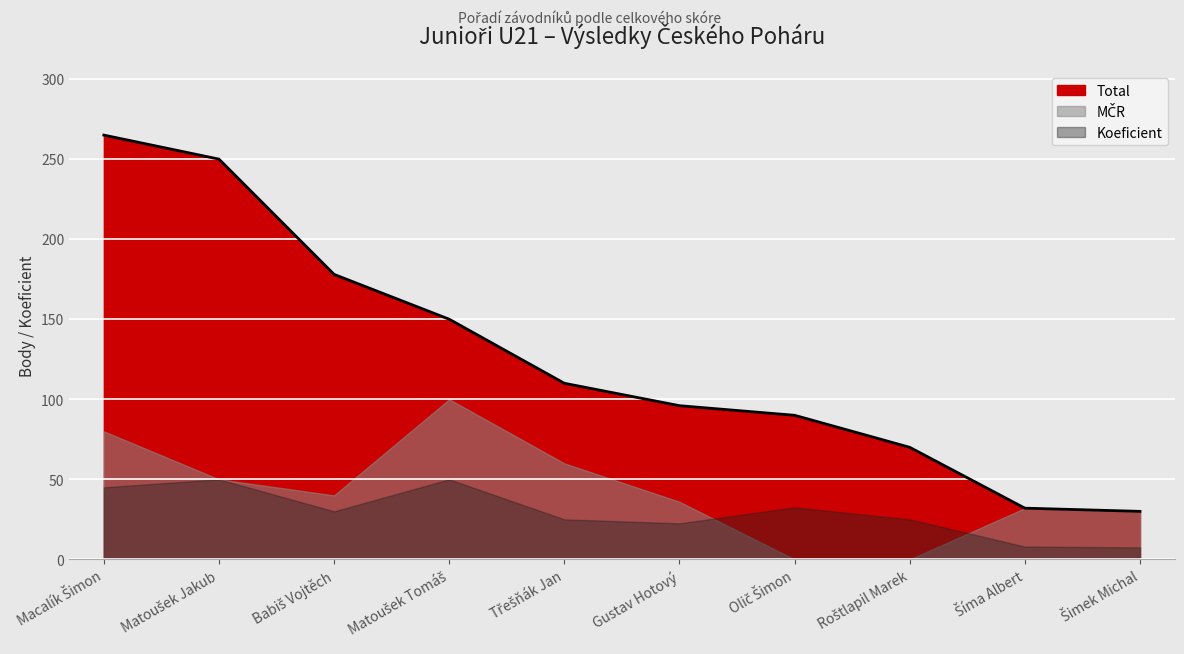

What is the label of the 9th point from the right?

Matoušek Jakub